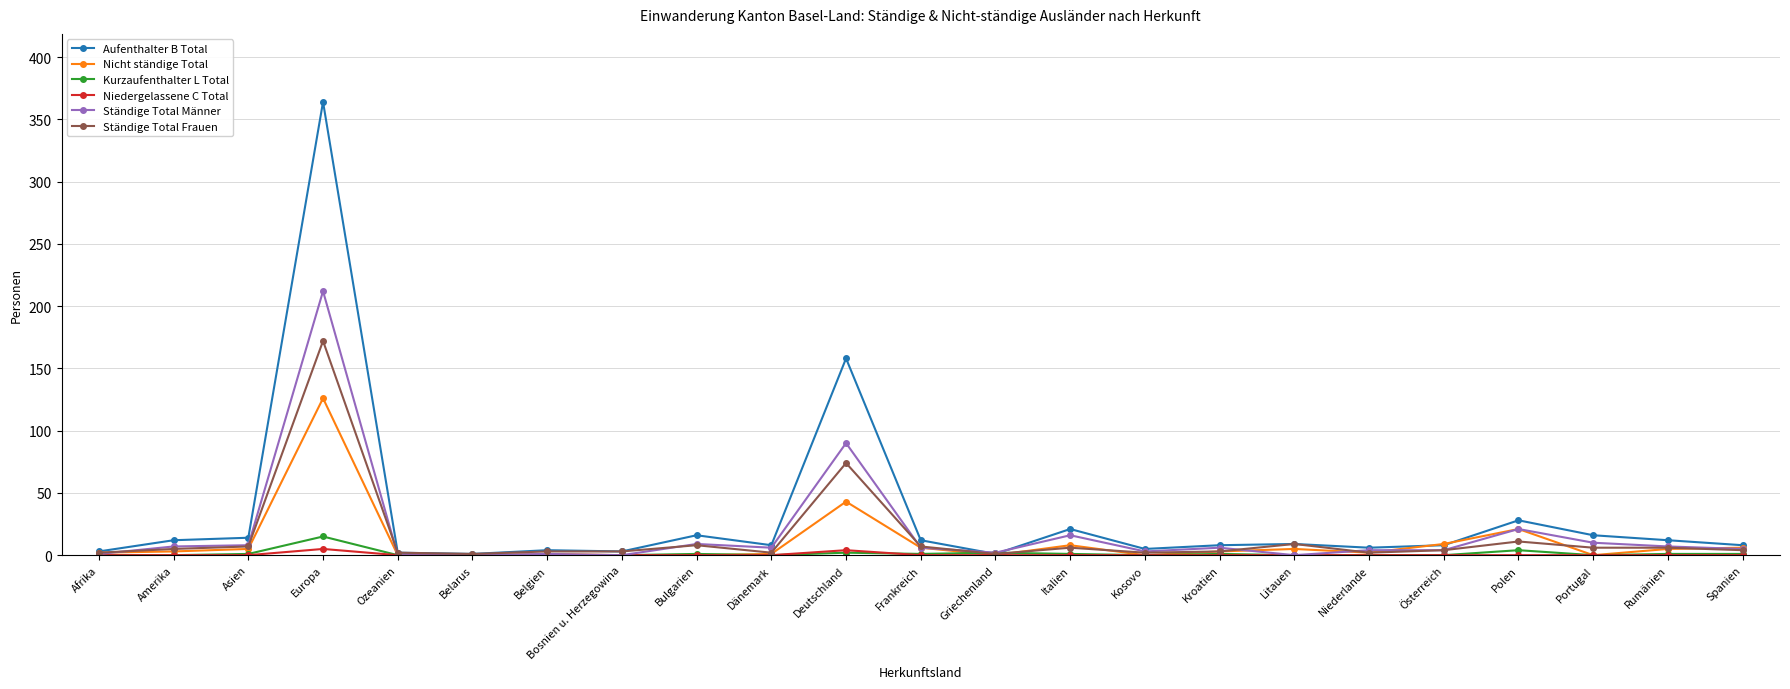

True or false: Kurzaufenthalter L Total has more than 2 interior local peaks.

True